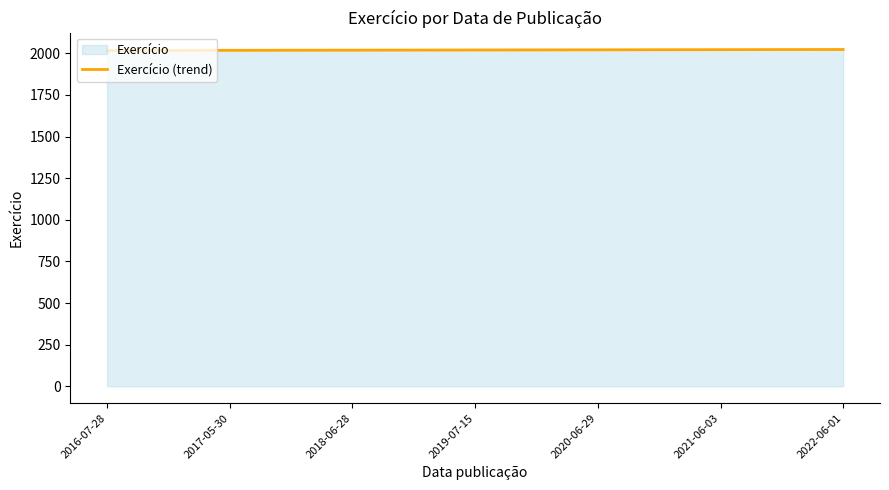

What is the greatest value displayed?

2023